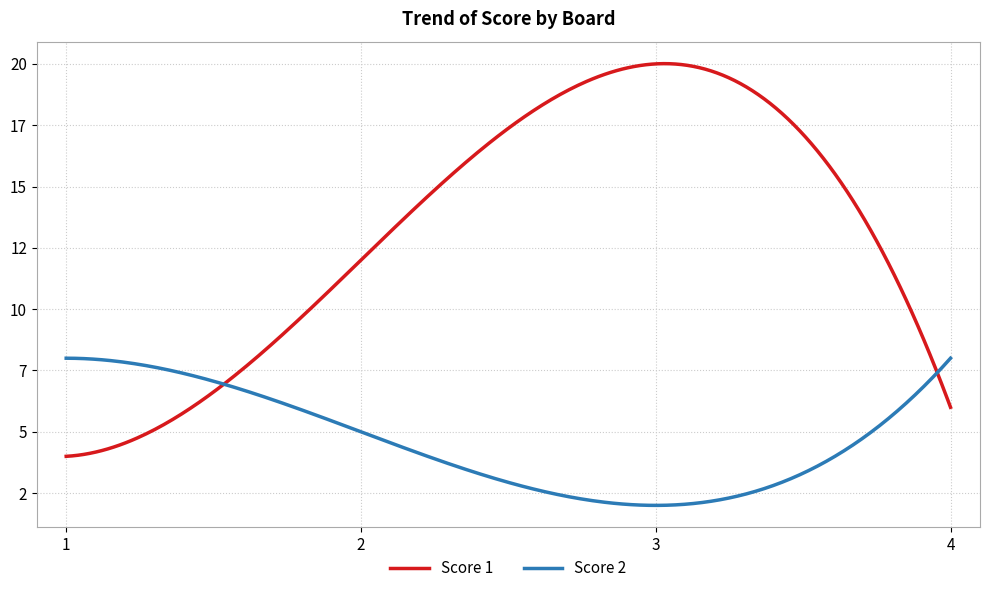

After their last crossing, which series has the higher values: Score 1 or Score 2?

Score 2